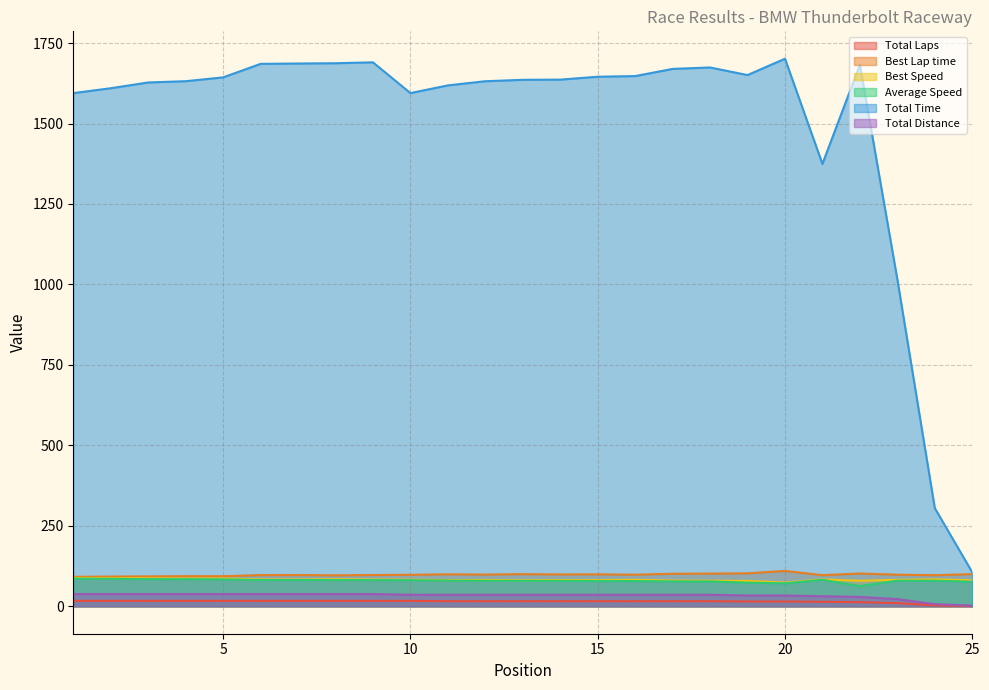

At which label does Best Lap time first exceed 98?

11